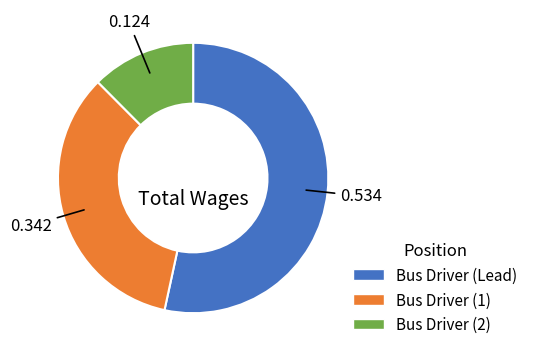

Combined, do Bus Driver (2) and Bus Driver (1) account for over 50%?

No